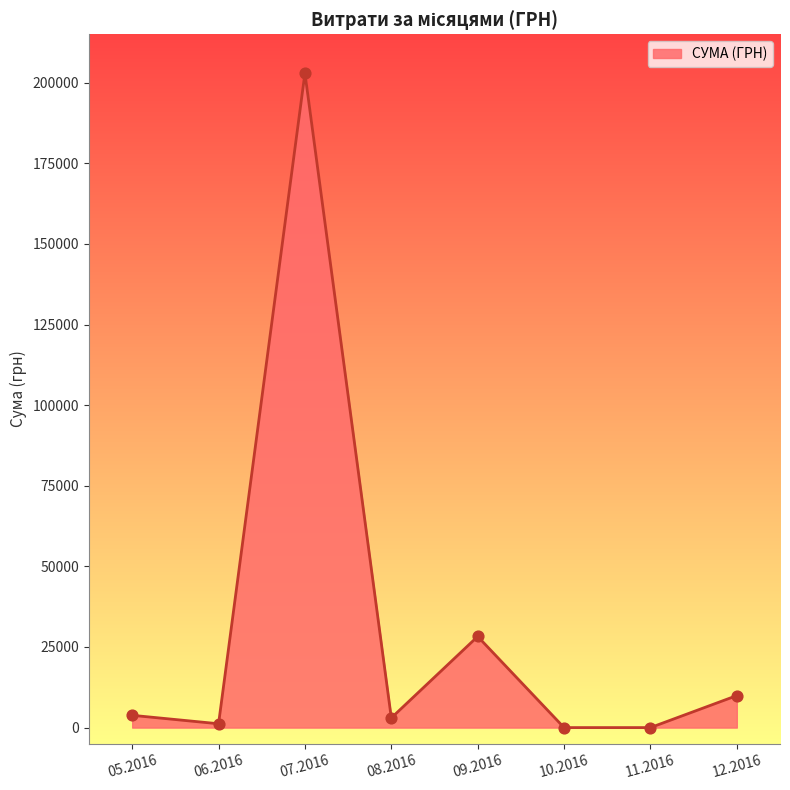

What is the ratio of the value at 09.2016 to the value at 12.2016?

2.8